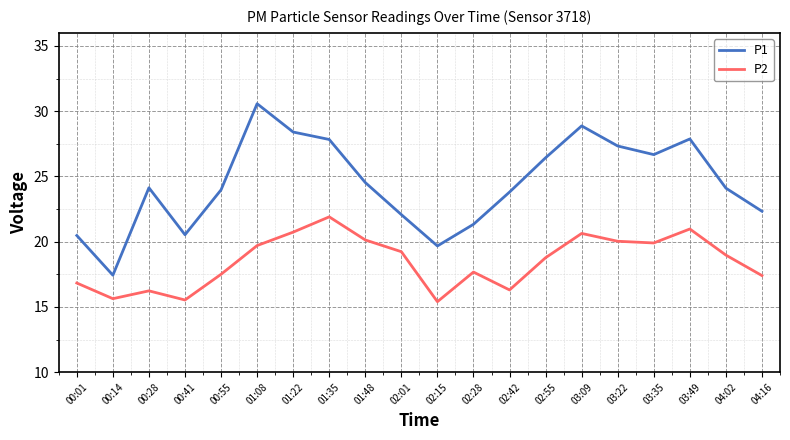

What is the difference between the highest and lowest values at 02:15?

4.3